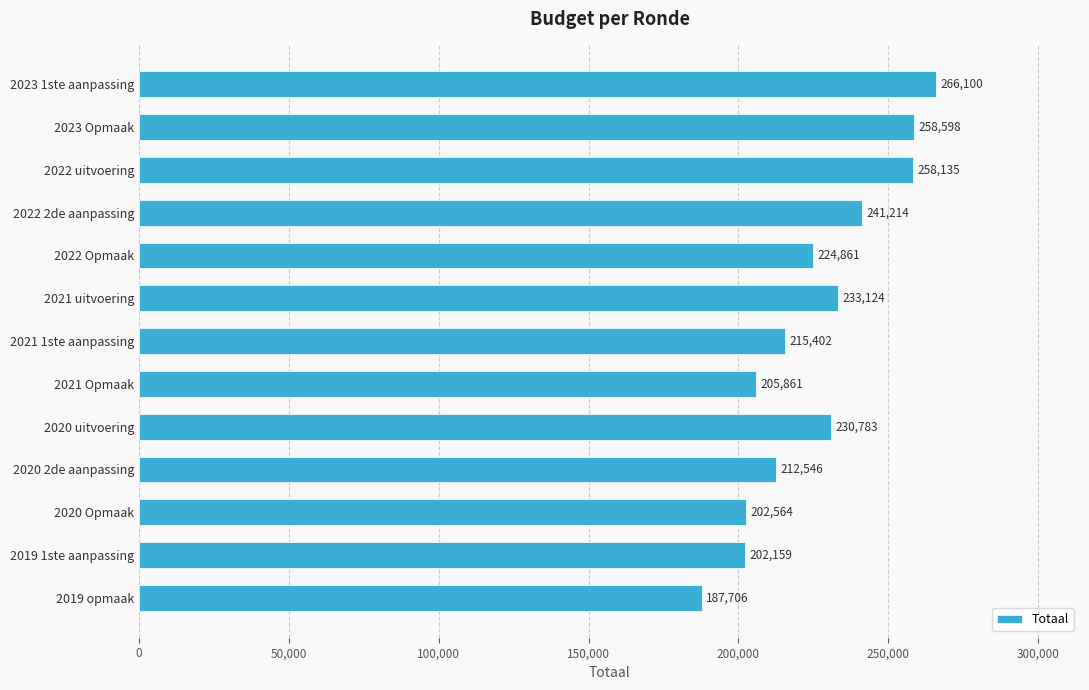

How many distinct data groups are displayed?

1